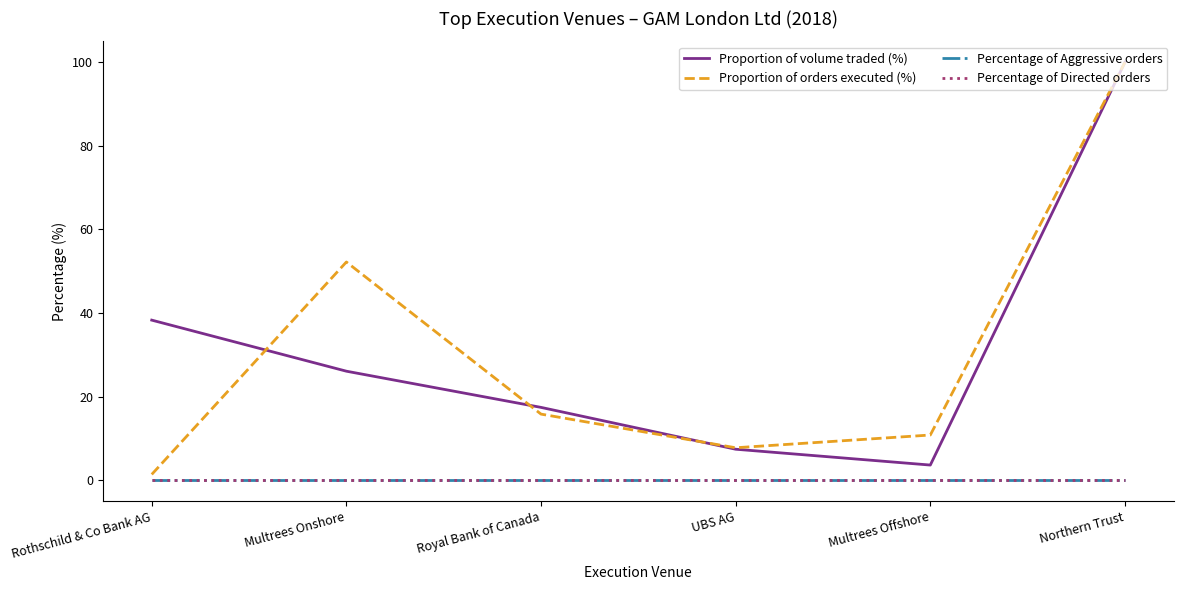

True or false: Proportion of orders executed (%) and Percentage of Aggressive orders cross at least once.

False